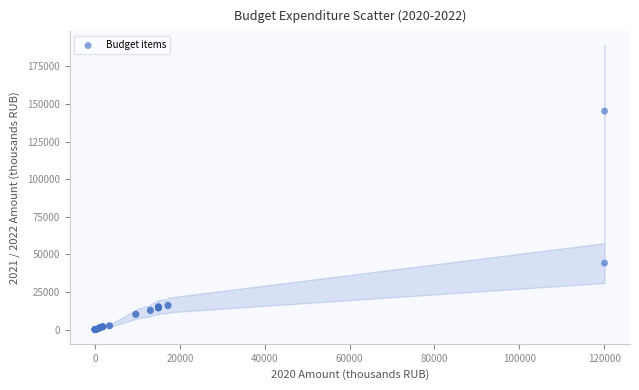

What Y value in the scatter plot is closest to 72640?

44233.8